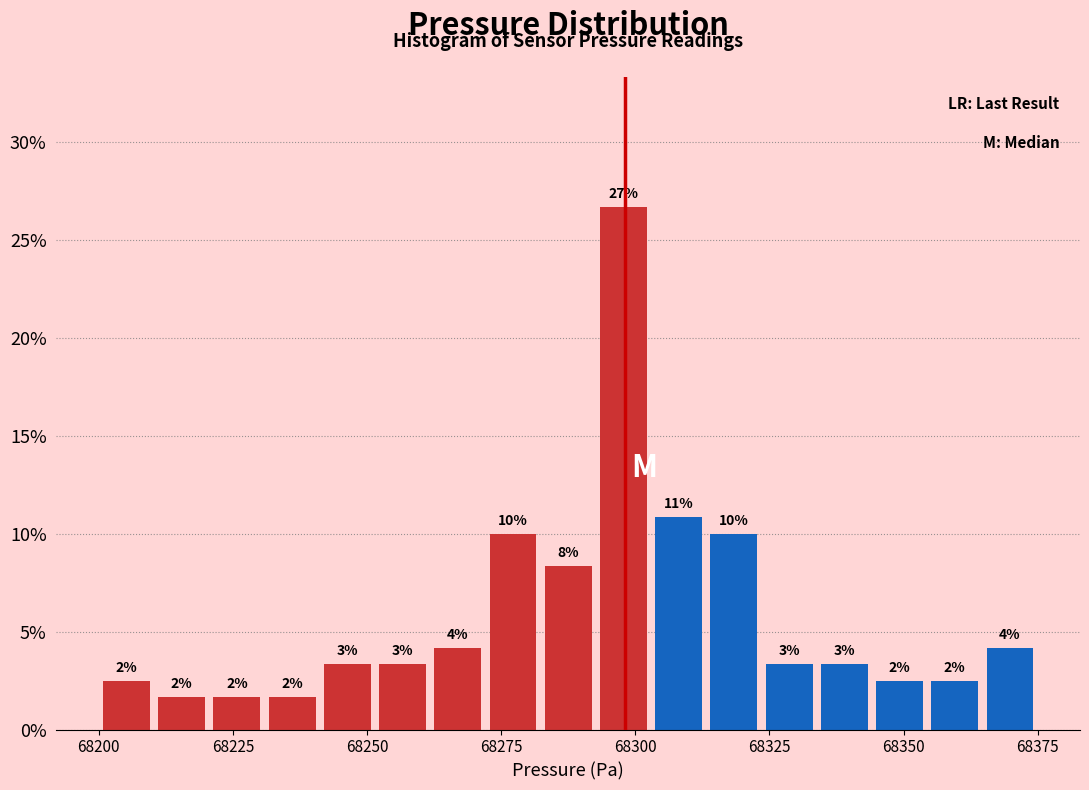

Read against the x-axis, roughly where is the centre of the tallest bar?

68300